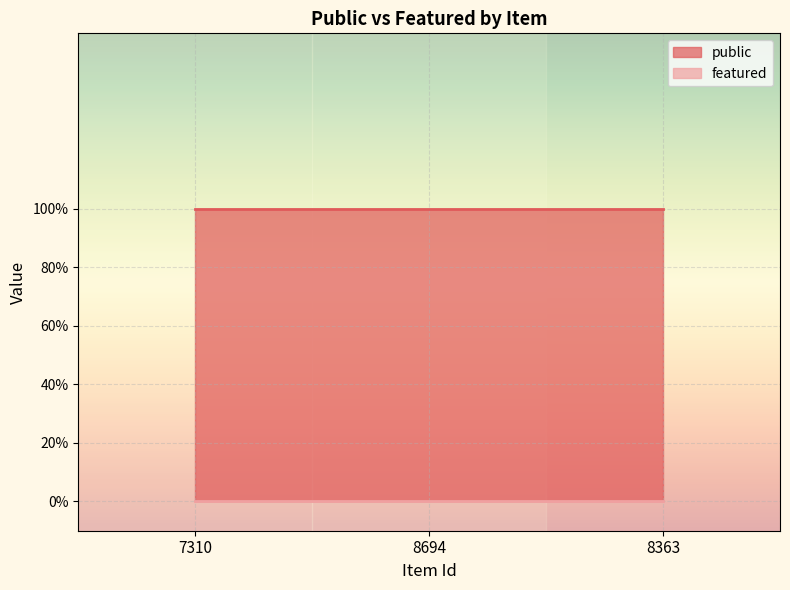

What are all the series names shown in the legend?

public, featured